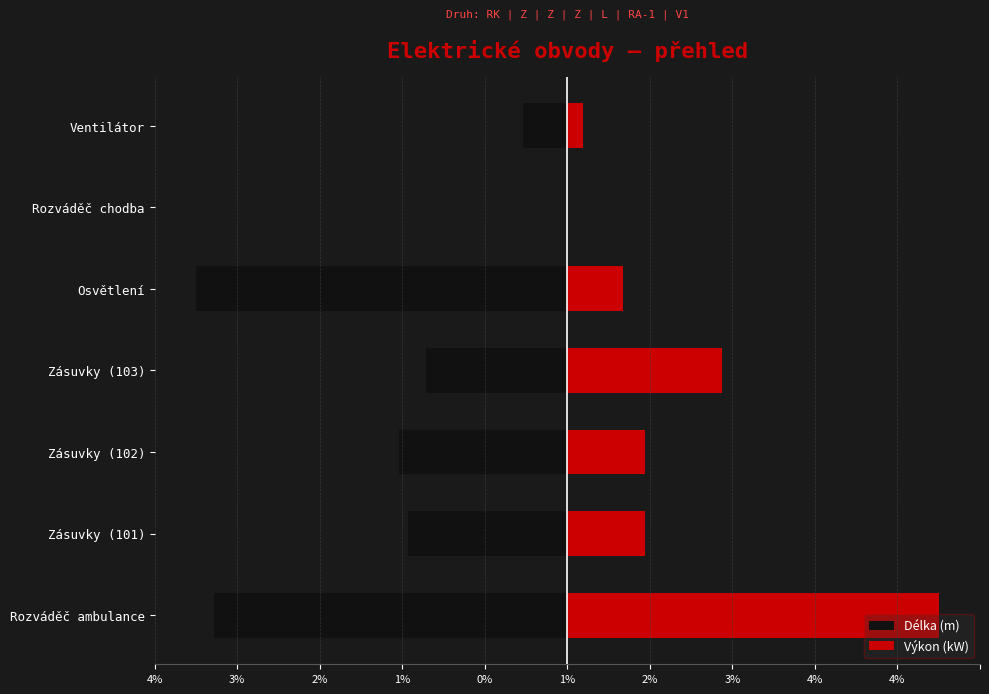

Rank the series by their maximum value, from lowest to highest.

Délka (m), Výkon (kW)